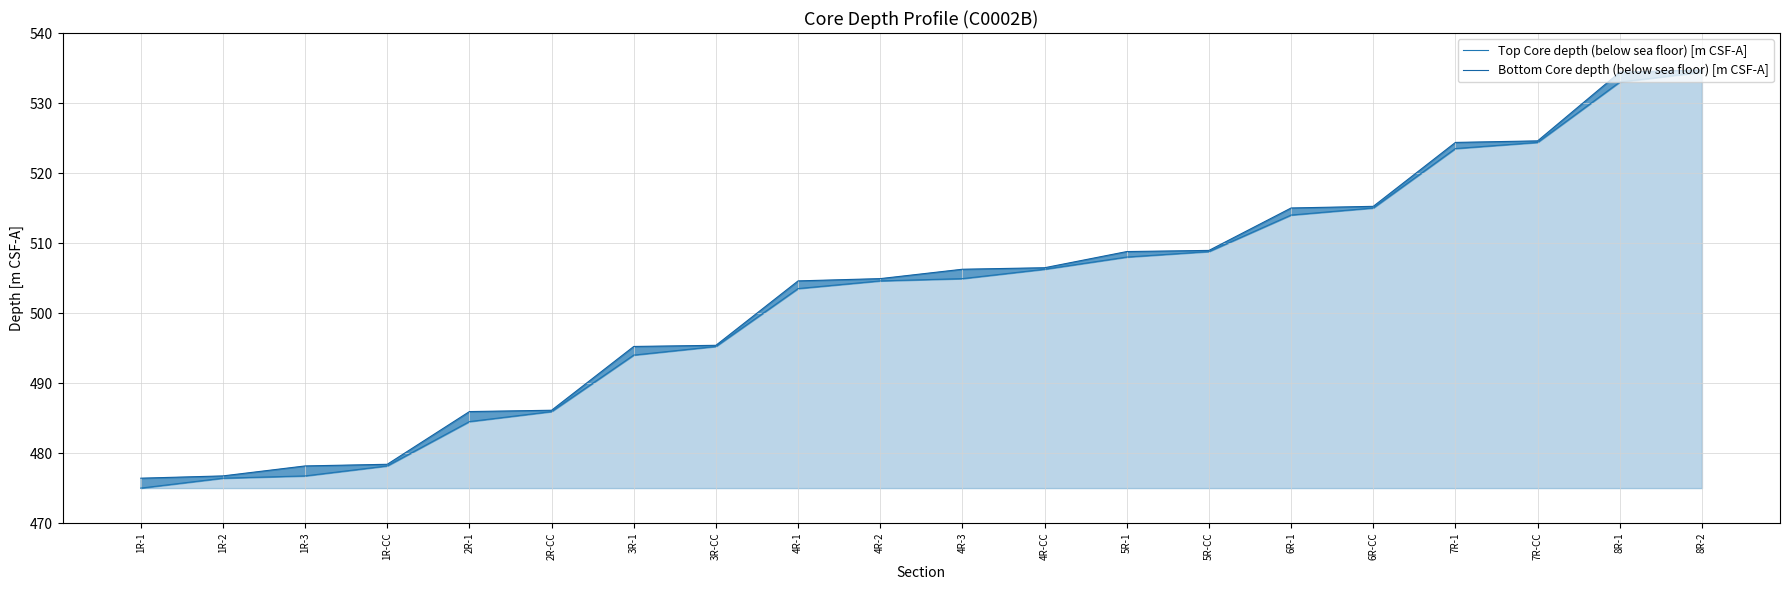

How many data points in Bottom Core depth (below sea floor) [m CSF-A] are less than 506?

10